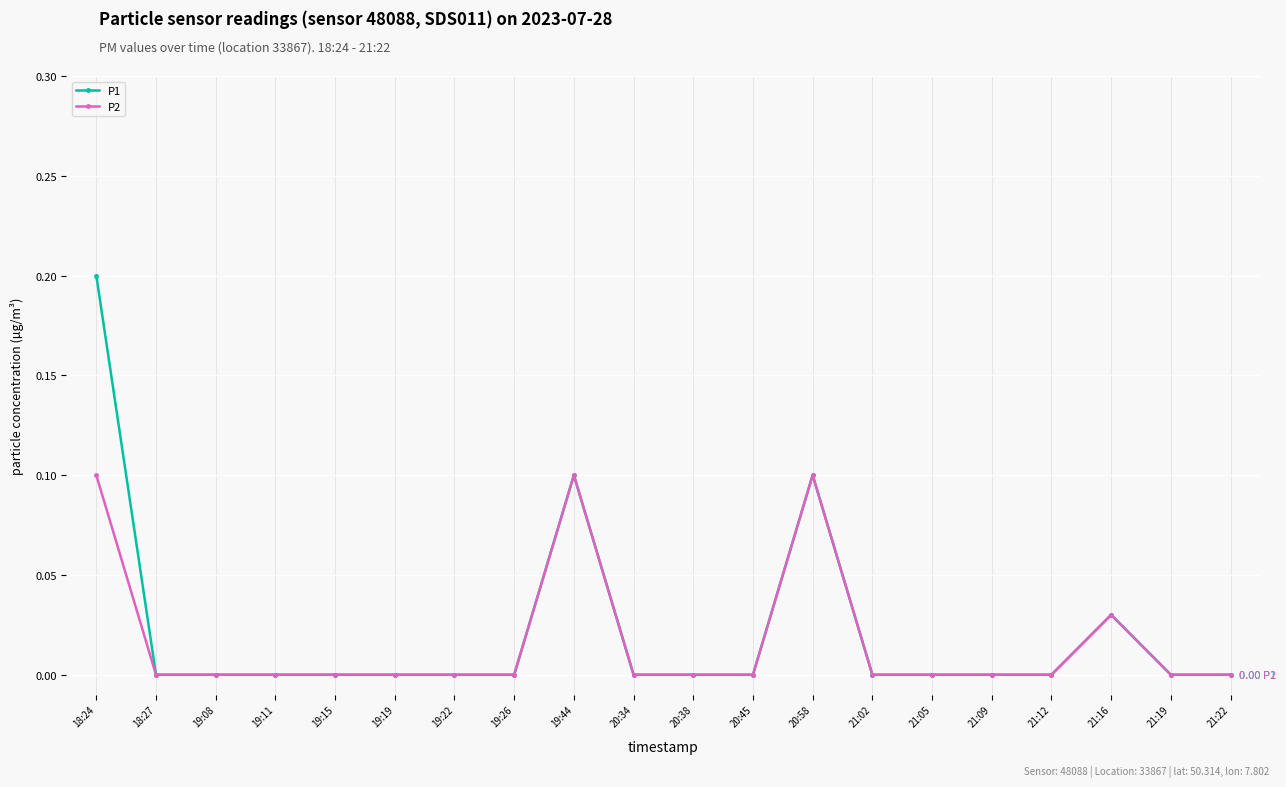

What is the label of the 10th point from the left?

20:34